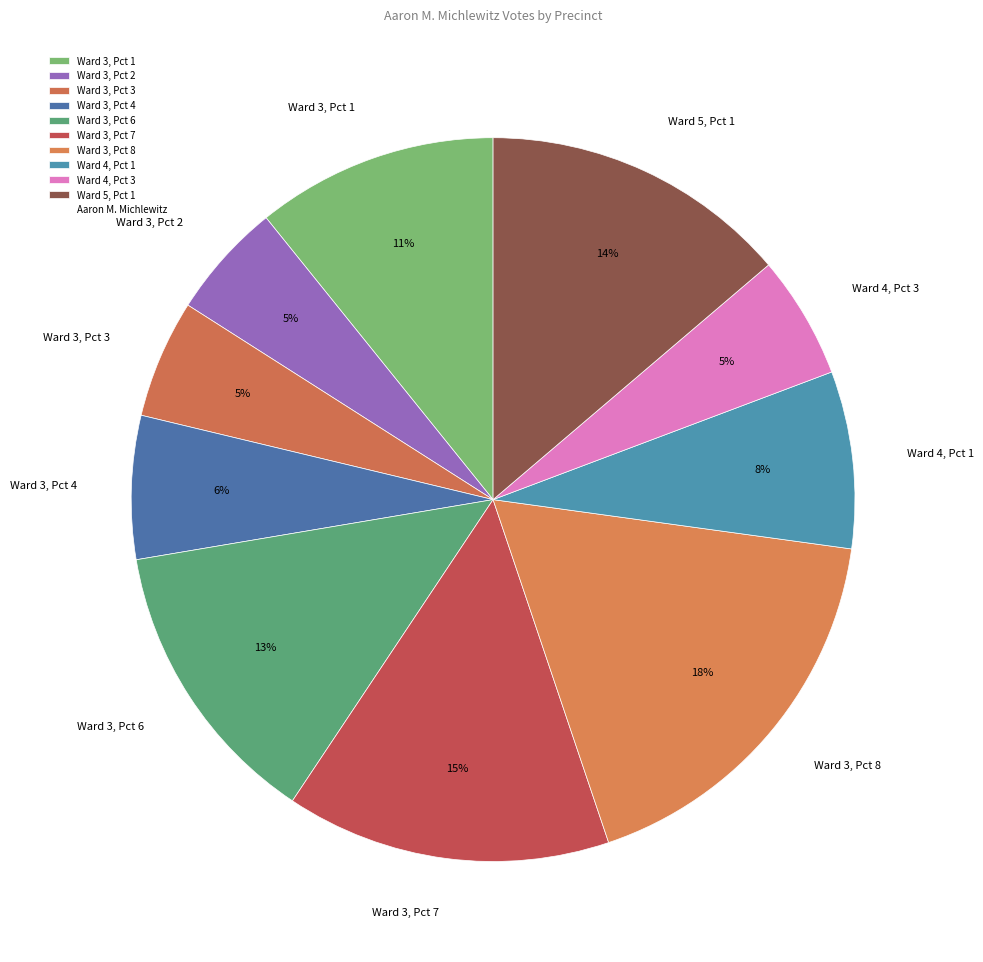

Which category has the biggest portion of the pie?

Ward 3, Pct 8